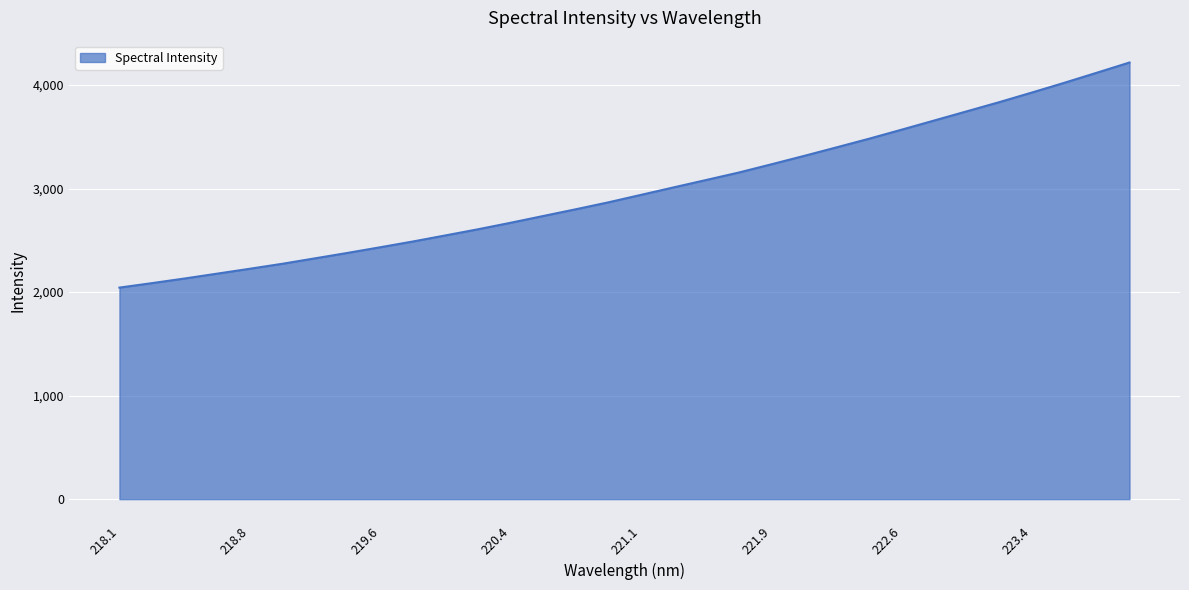

True or false: the data has more than 0 interior local peaks.

False